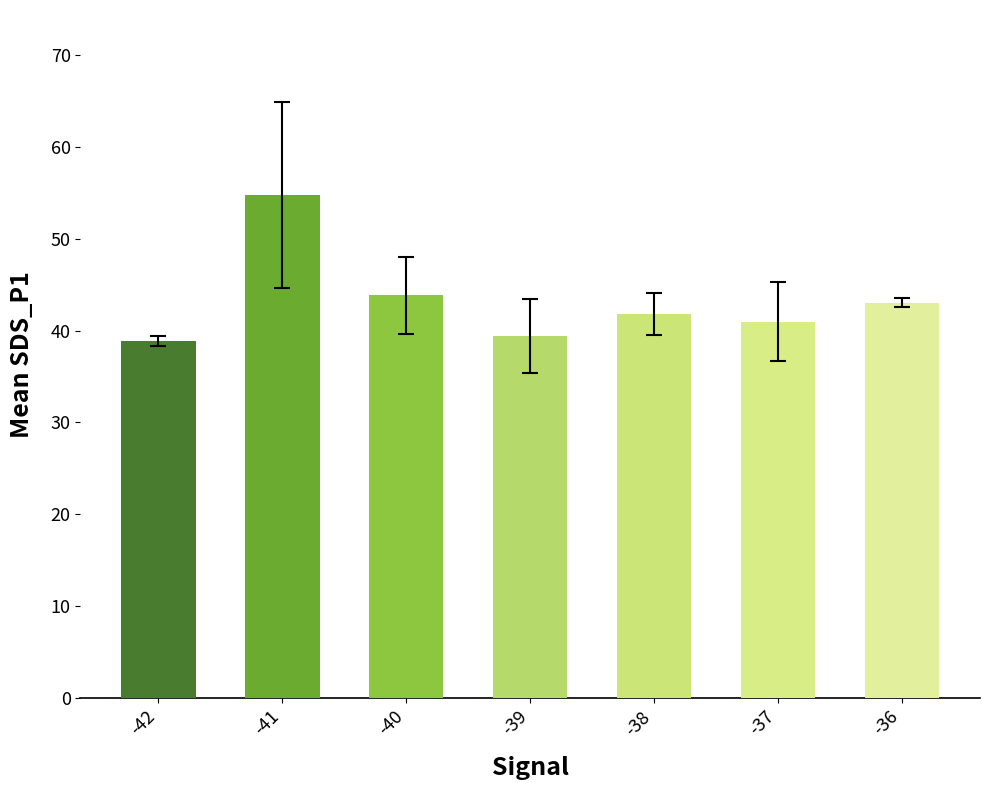

What is the value of the 6th bar from the left?

41.0